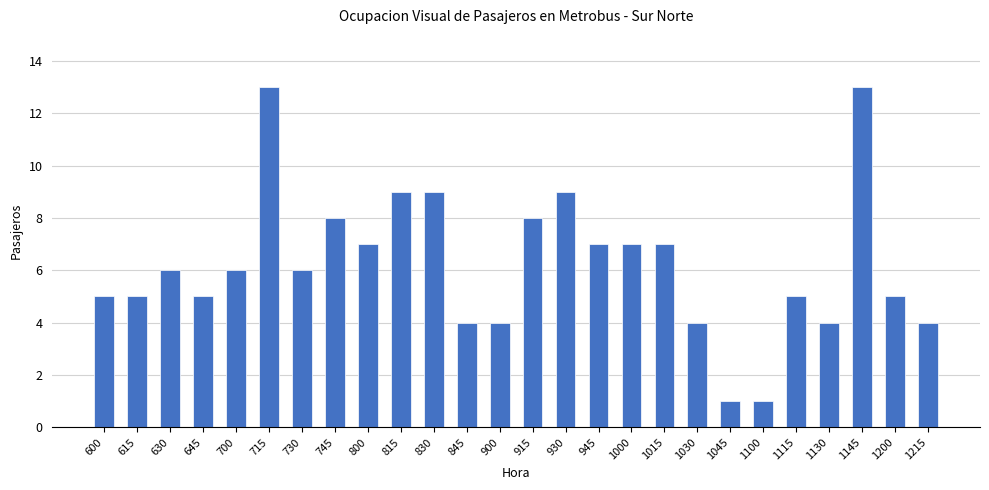

What is the maximum value shown in the chart?

13